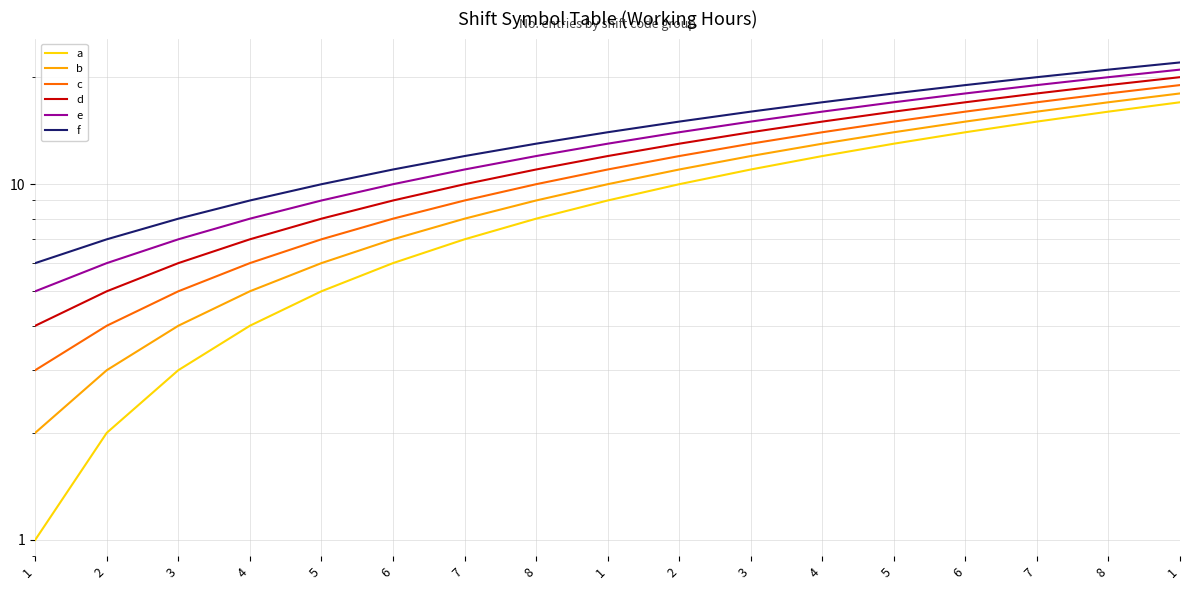

True or false: d and a cross at least once.

False